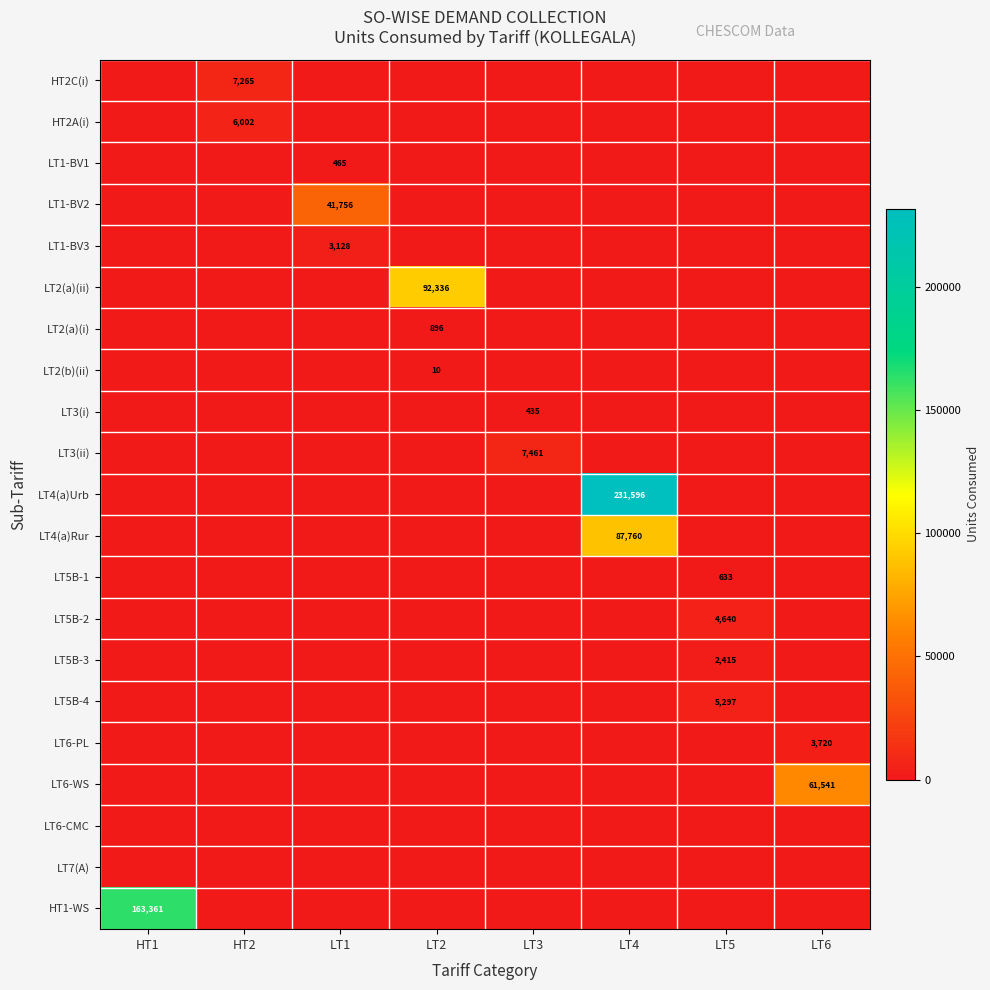

True or false: LT1-BV3 has a value of 3128 at LT1.

True